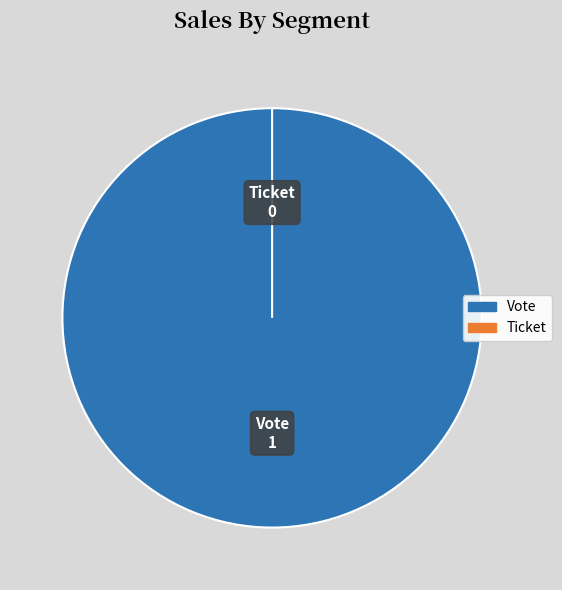

Is there a majority slice in this chart?

Yes